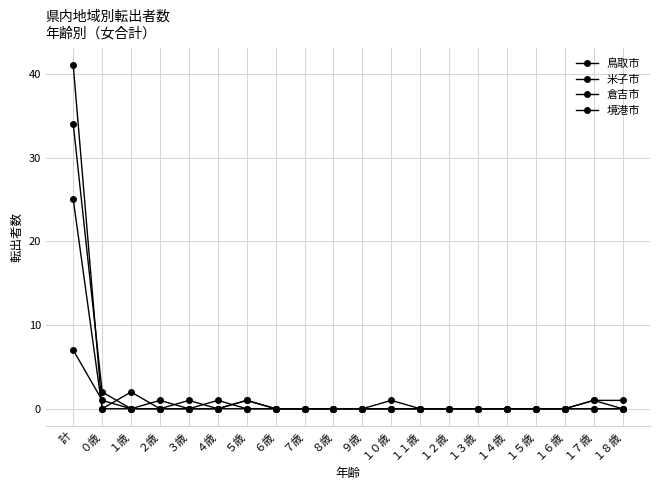

At how many categories does at least one series exceed 37?

1